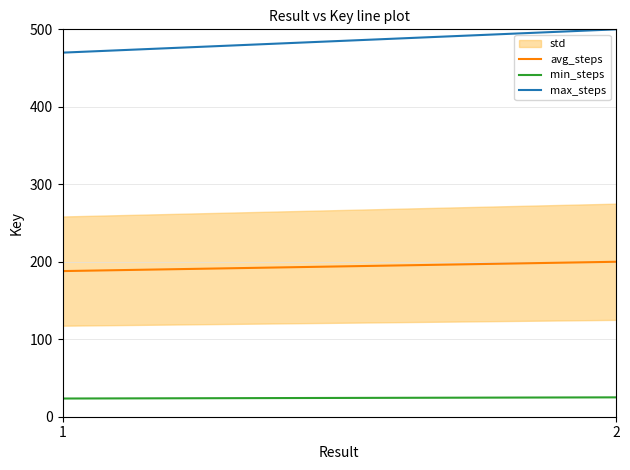

Rank the series by their average value, from highest to lowest.

max_steps, avg_steps, min_steps